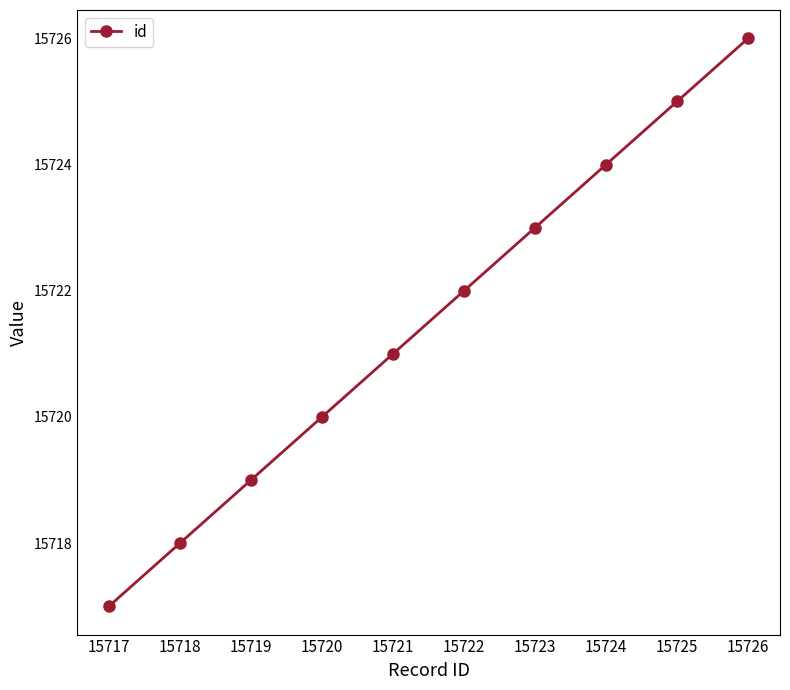

What is the value of the 3rd point from the left?

15719